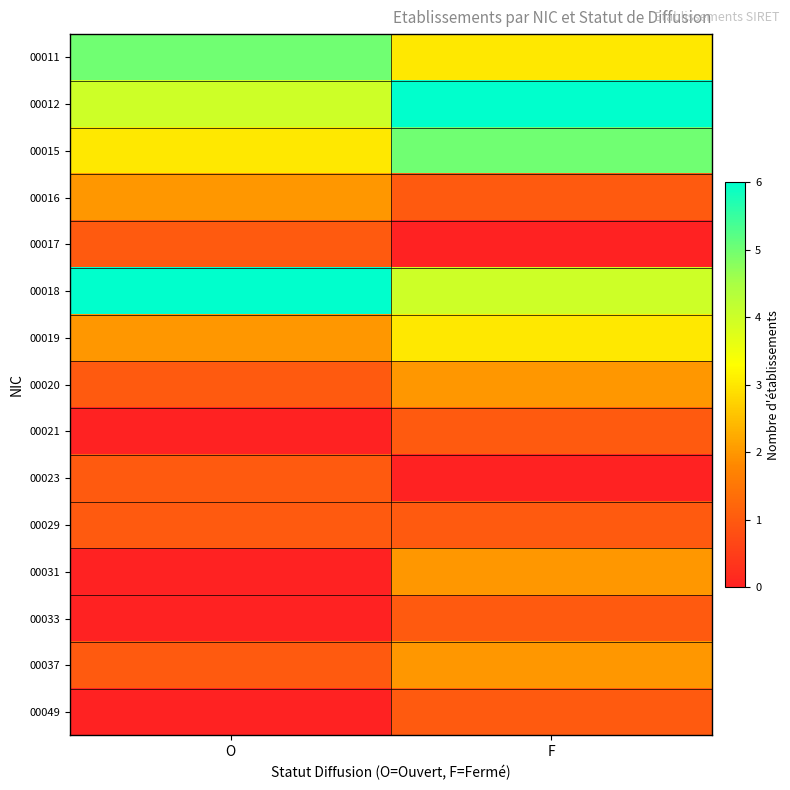

How many categories are shown in the chart?

2